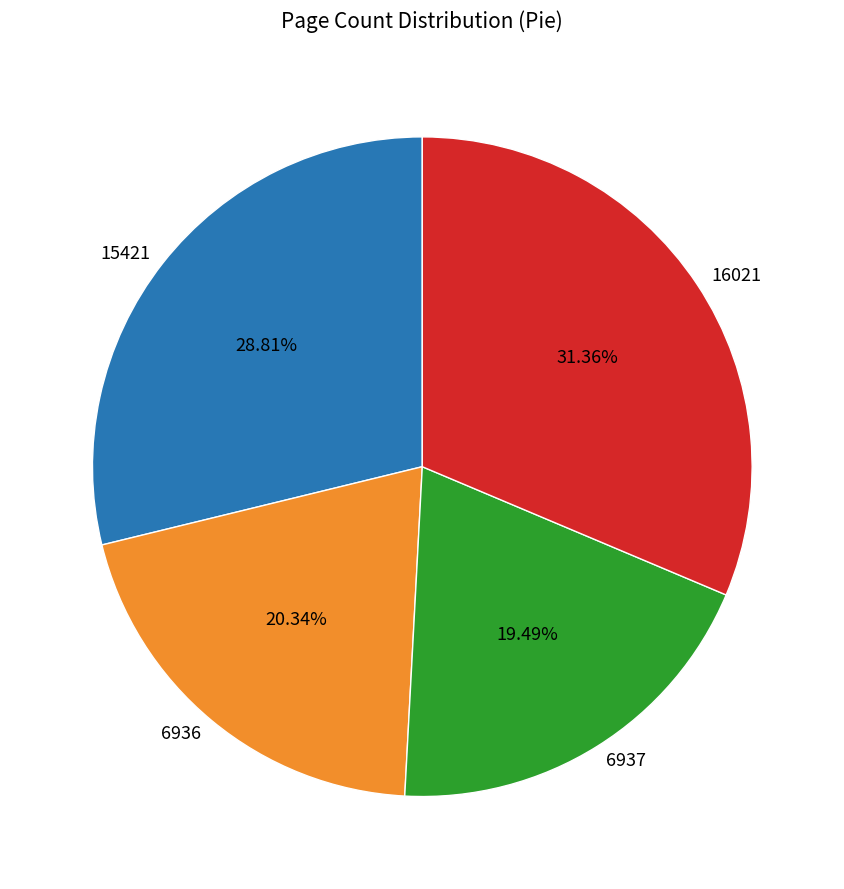

How many slices are in this pie chart?

4